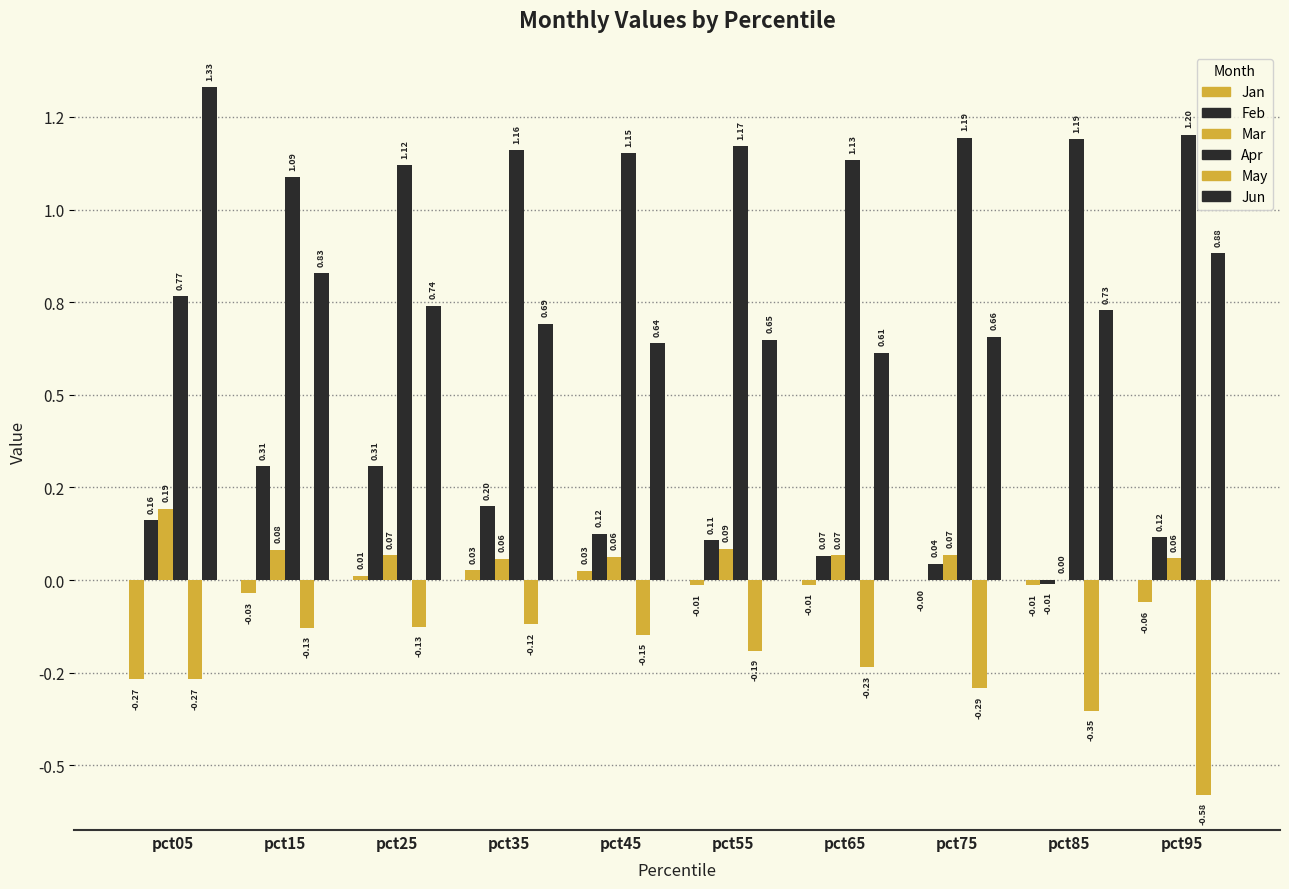

What is the minimum value shown in the chart?

-0.6